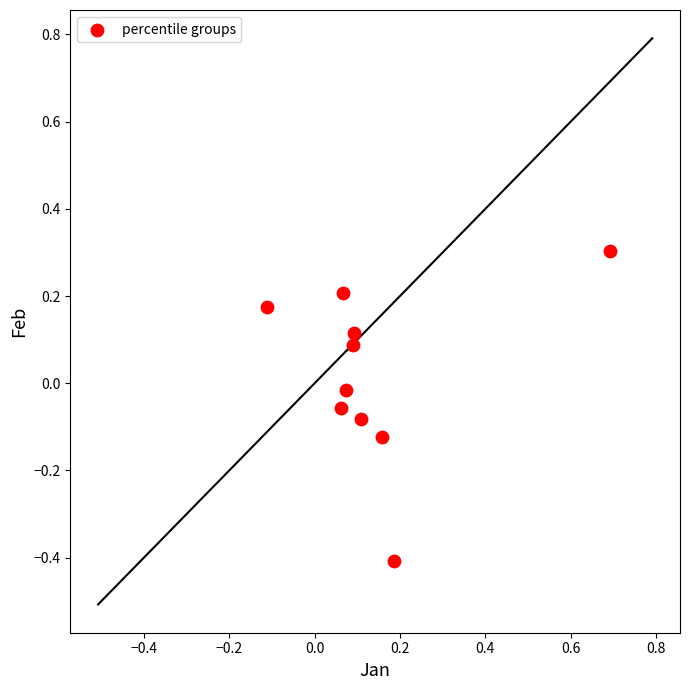

What is the range of Y values (max minus min)?

0.7